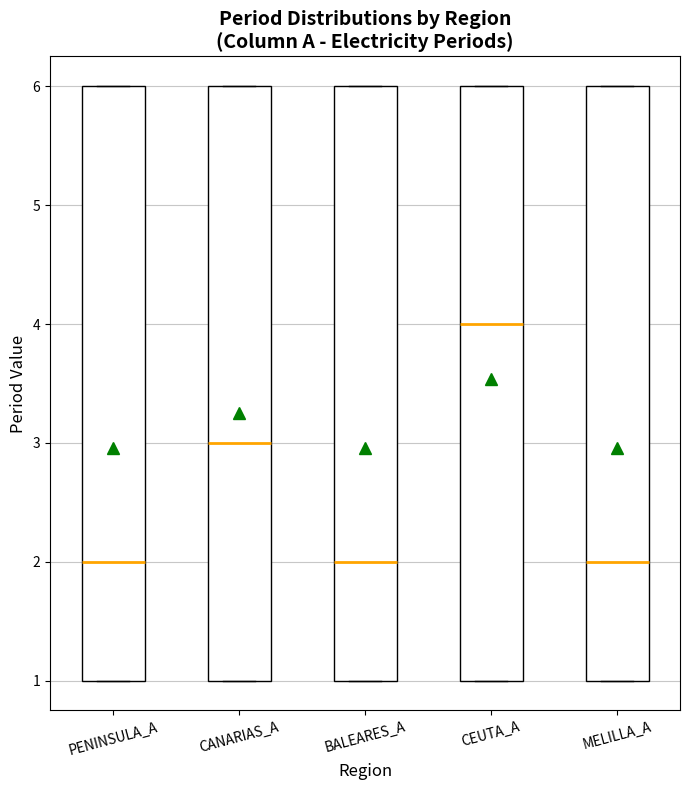

Where is the upper edge of the box for PENINSULA_A on the y-axis? The values are not printed on the chart, so give them approximately, as read against the axis.

6